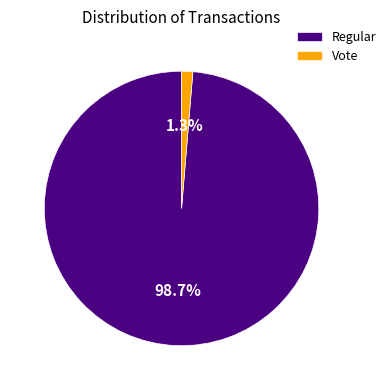

The Vote slice represents 1% of the pie. True or false?

True